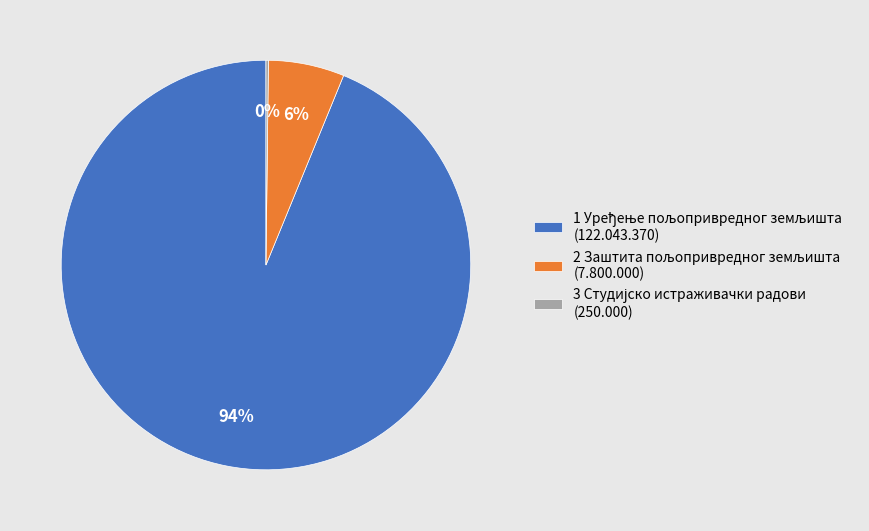

To the nearest percent, what is the average slice percentage?

33%